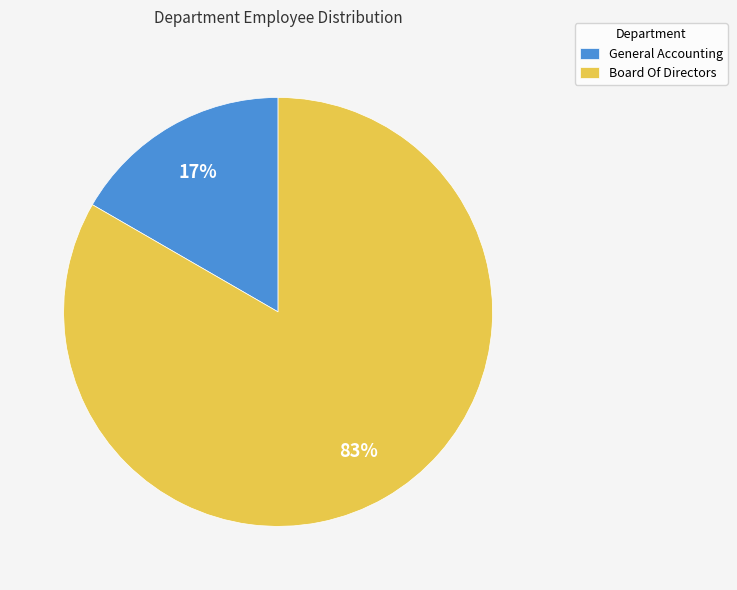

Rank the categories by value from highest to lowest.

Board Of Directors, General Accounting